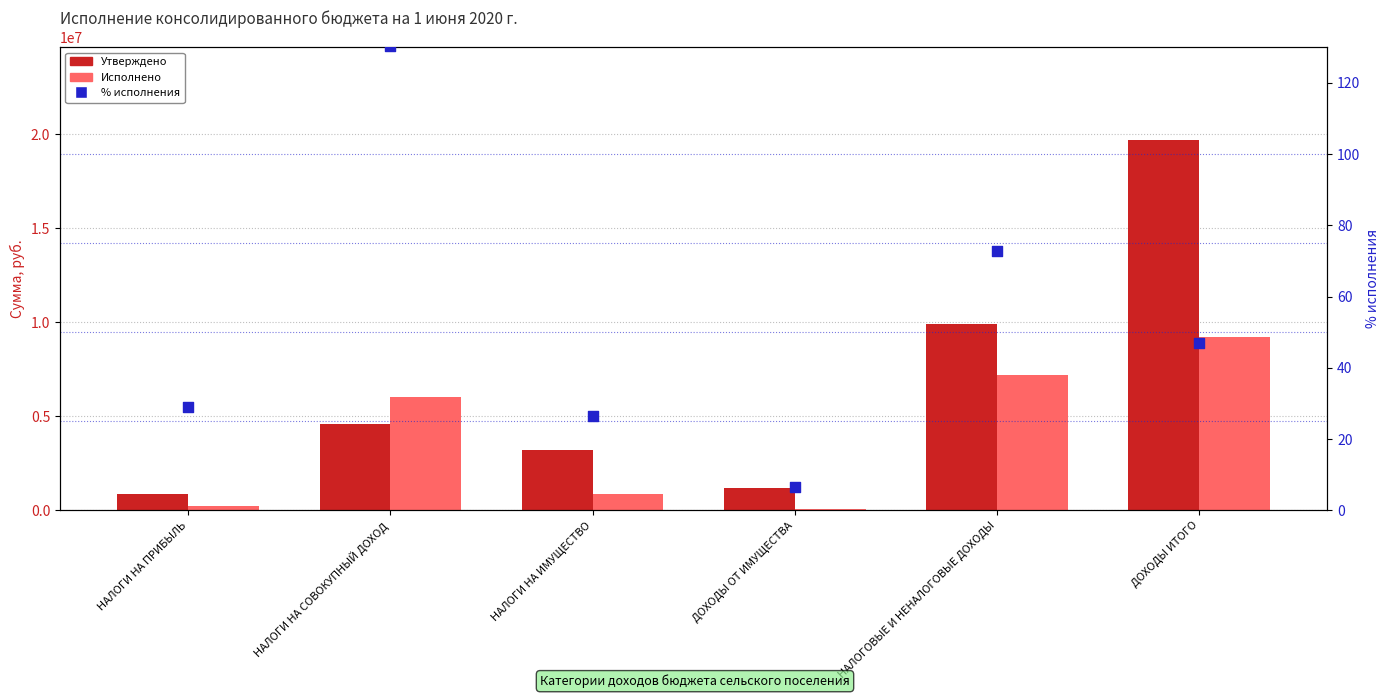

Which series reaches the minimum Y coordinate?

% исполнения